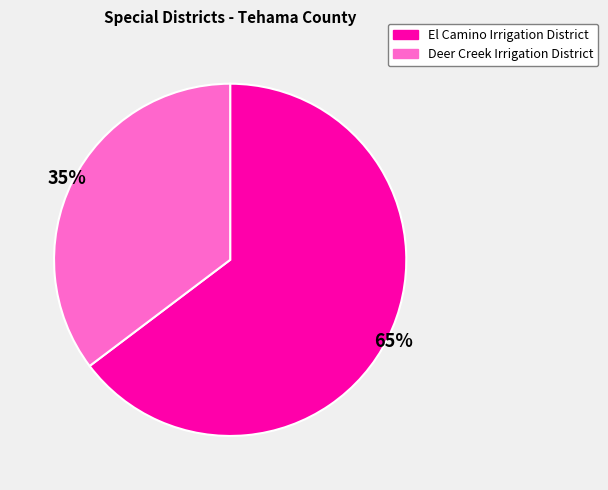

Combined, do Deer Creek Irrigation District and El Camino Irrigation District account for over 50%?

Yes